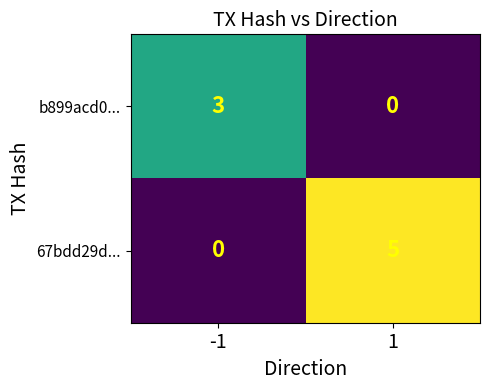

Reading left to right, extract all data points from this chart.

b899acd0...: -1=3	1=0
67bdd29d...: -1=0	1=5